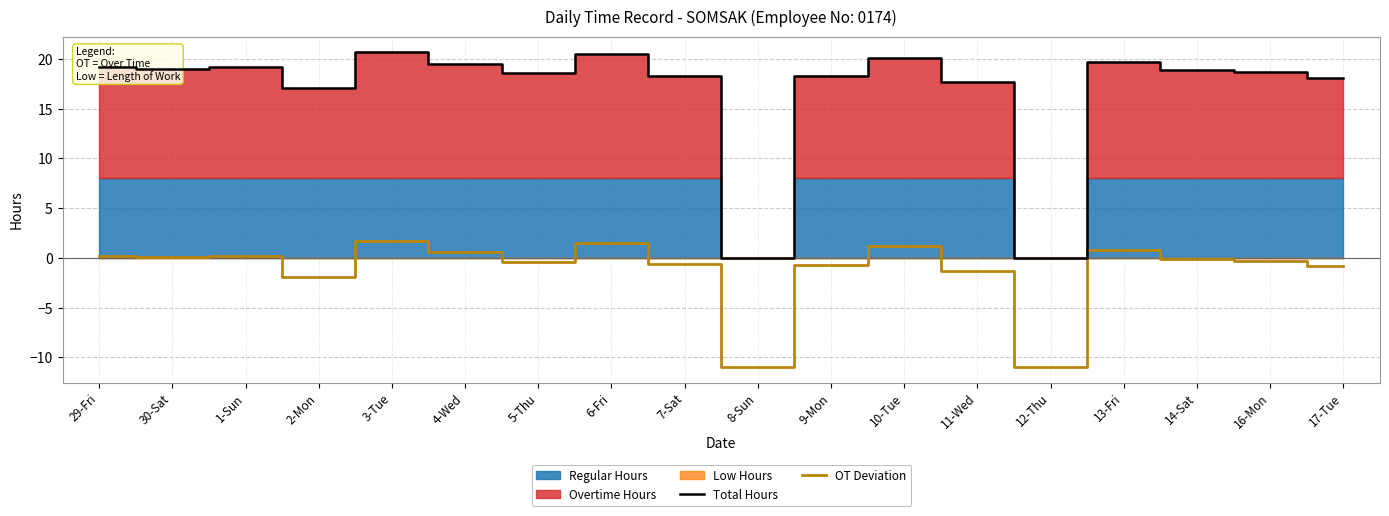

How many data points in OT Deviation are above 0?

8